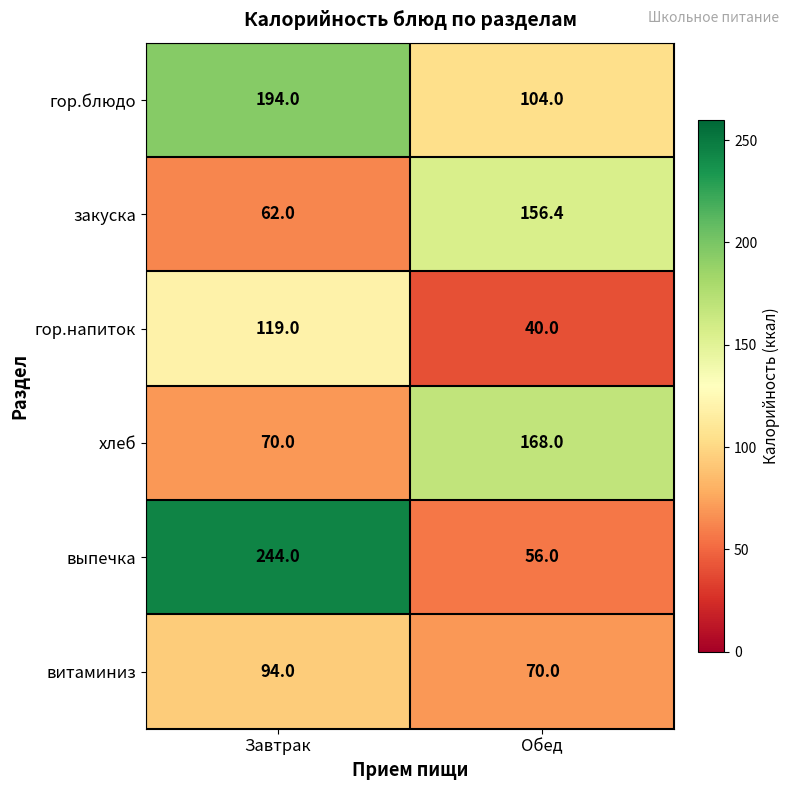

At Обед, list the series in order from smallest to largest.

гор.напиток, выпечка, витаминиз, гор.блюдо, закуска, хлеб